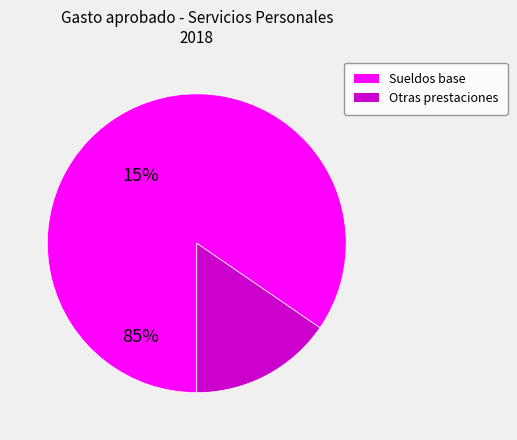

Is there any slice that represents more than half of the pie?

Yes